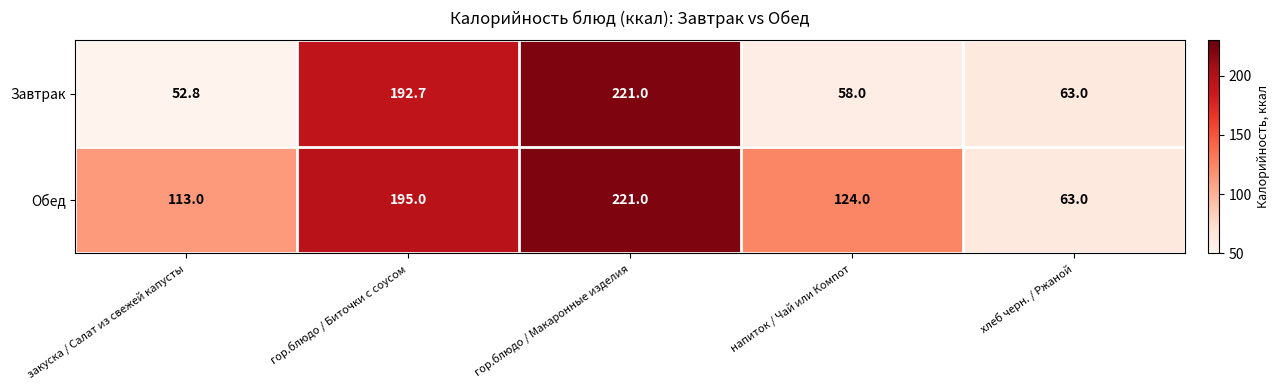

Which label corresponds to the largest value in the chart?

гор.блюдо / Макаронные изделия